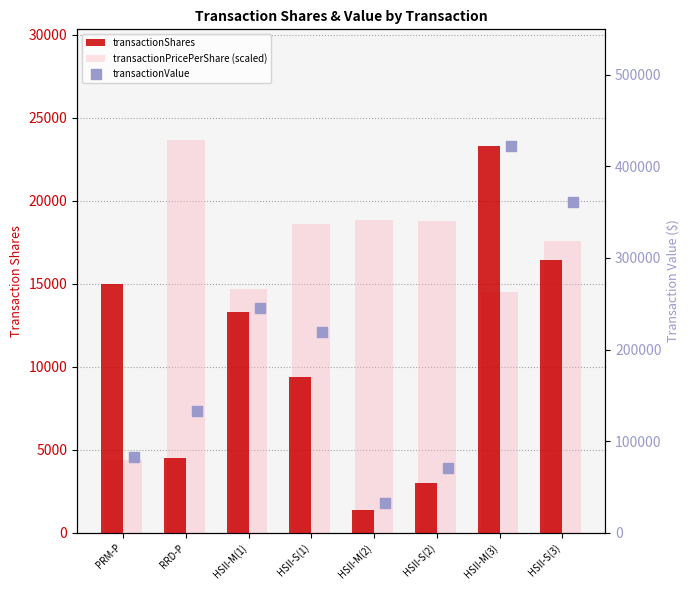

Which series has the widest spread of Y values?

transactionValue